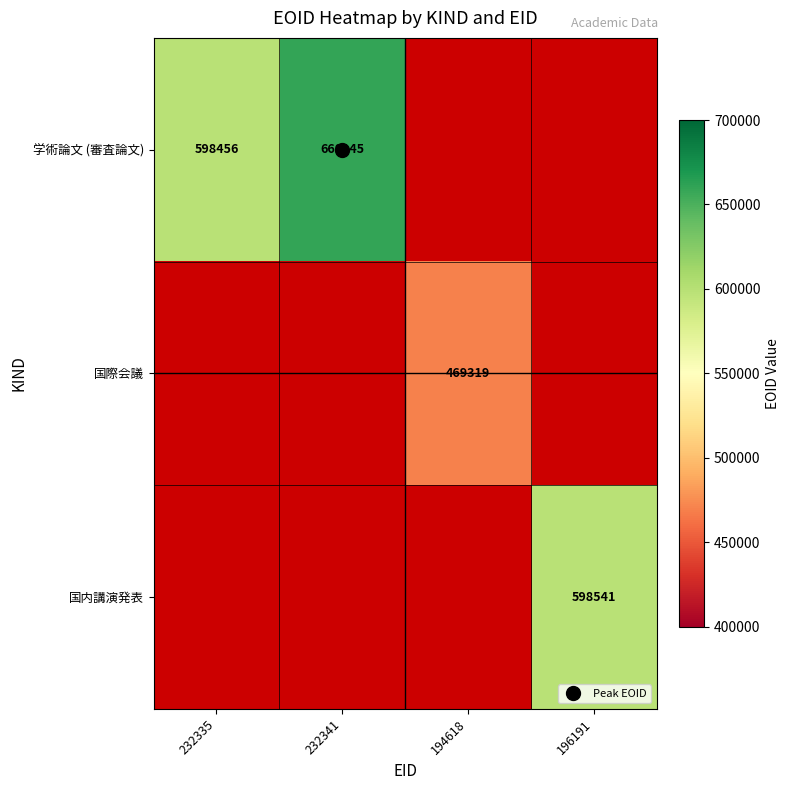

Is the value of 国内講演発表 at 232341 greater than the value of 学術論文 (審査論文) at 232341?

No